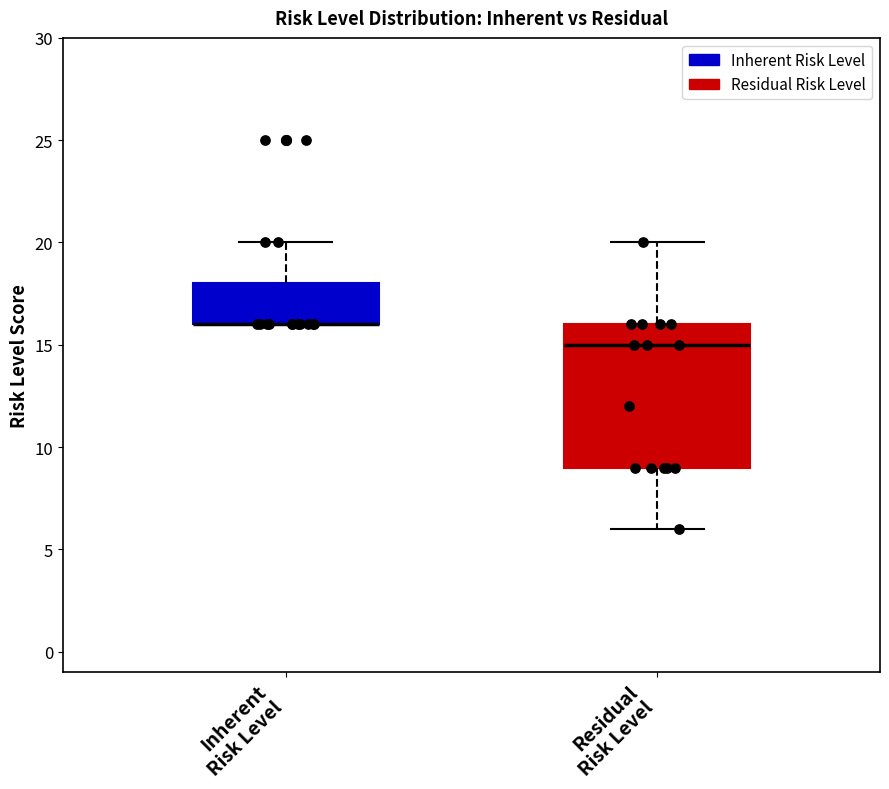

Reading left to right, read every box against the y-axis: the position of its median line, the range the box covers, and the ends of its whiskers. The values are not printed on the chart, so give them approximately, as read against the axis.

Inherent Risk Level: median 16 (drawn on the box's lower edge), box 16 to 18, whiskers 16 to 20
Residual Risk Level: median 15, box 9 to 16, whiskers 6 to 20